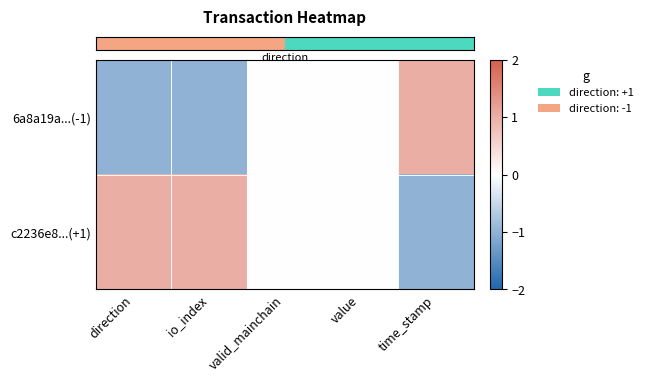

At how many categories does at least one series exceed 0?

3